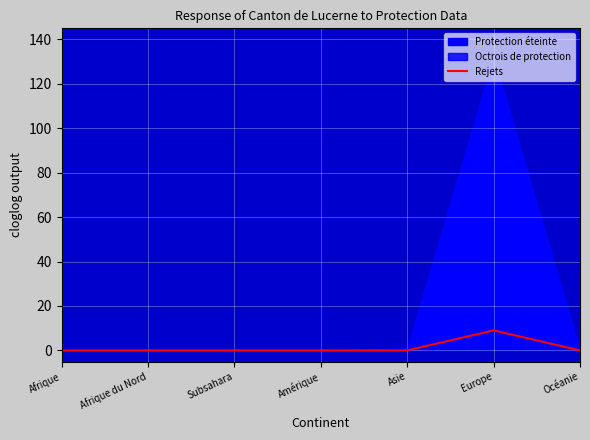

Rank the categories by value from lowest to highest.

Afrique, Afrique du Nord, Subsahara, Amérique, Asie, Océanie, Europe